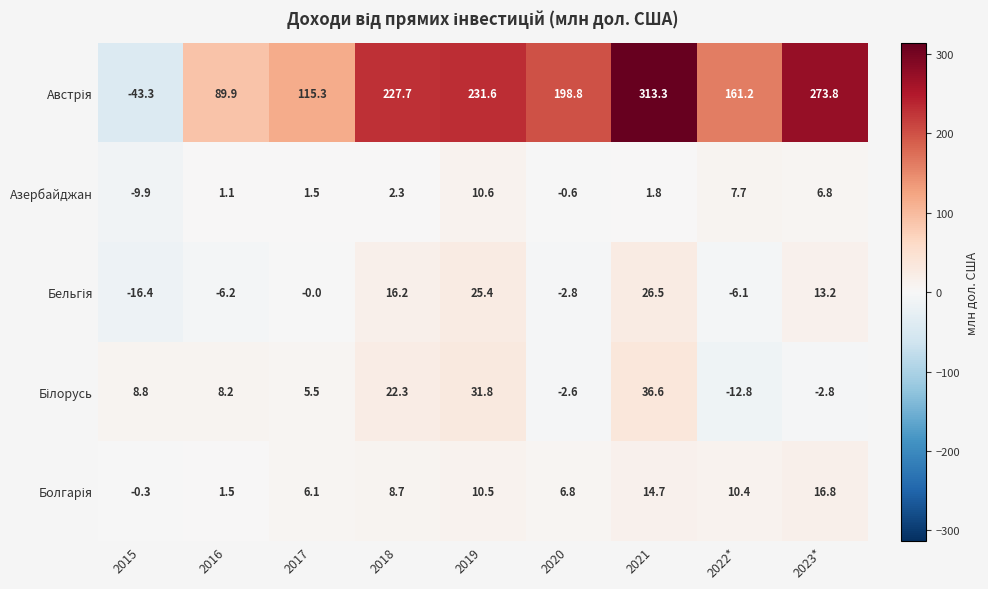

What is the total value across all series at 2019?

309.9